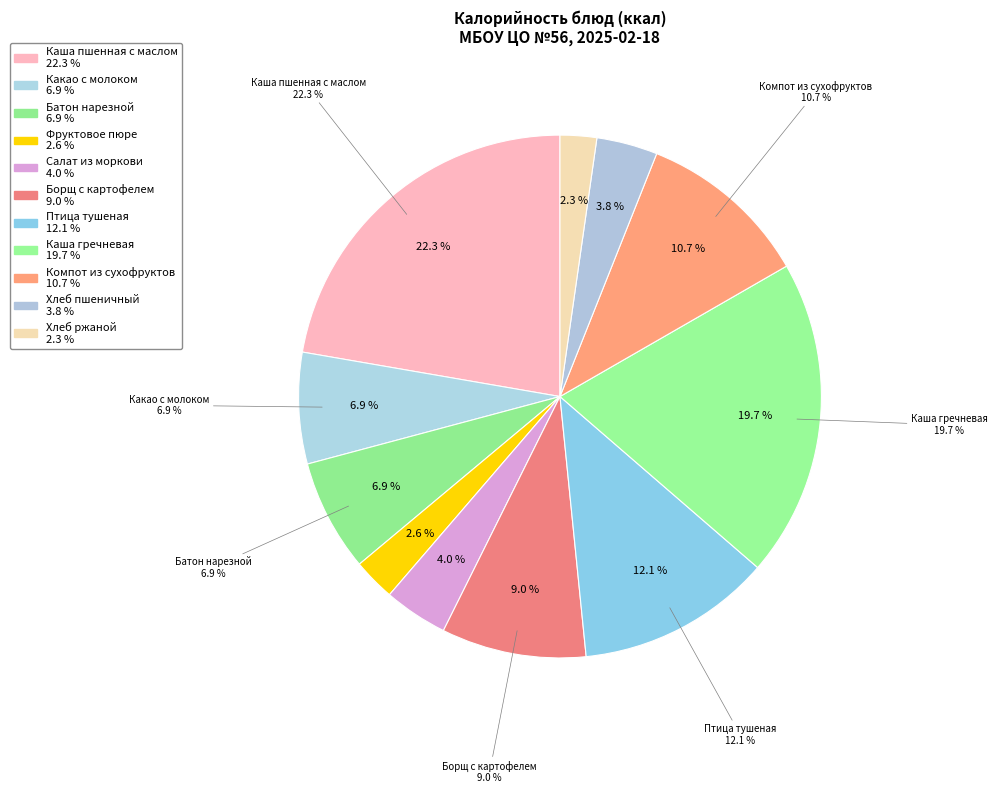

Is there a majority slice in this chart?

No